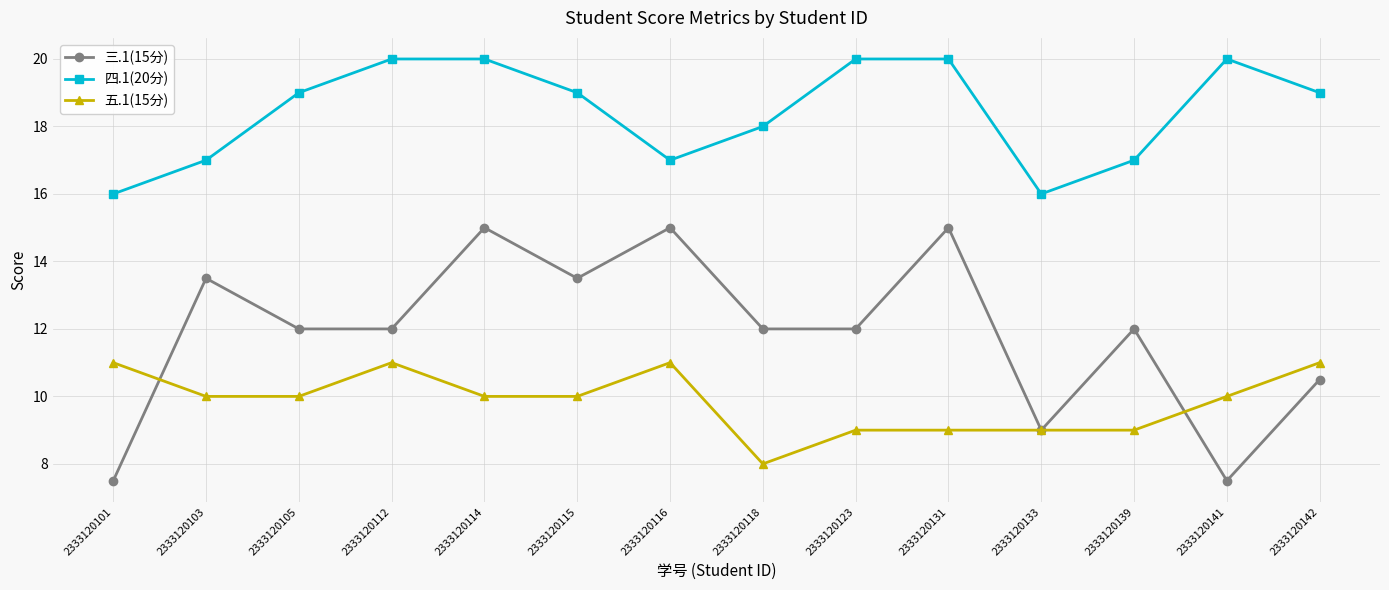

Read the 四.1(20分) value at 2333120139.

17.0